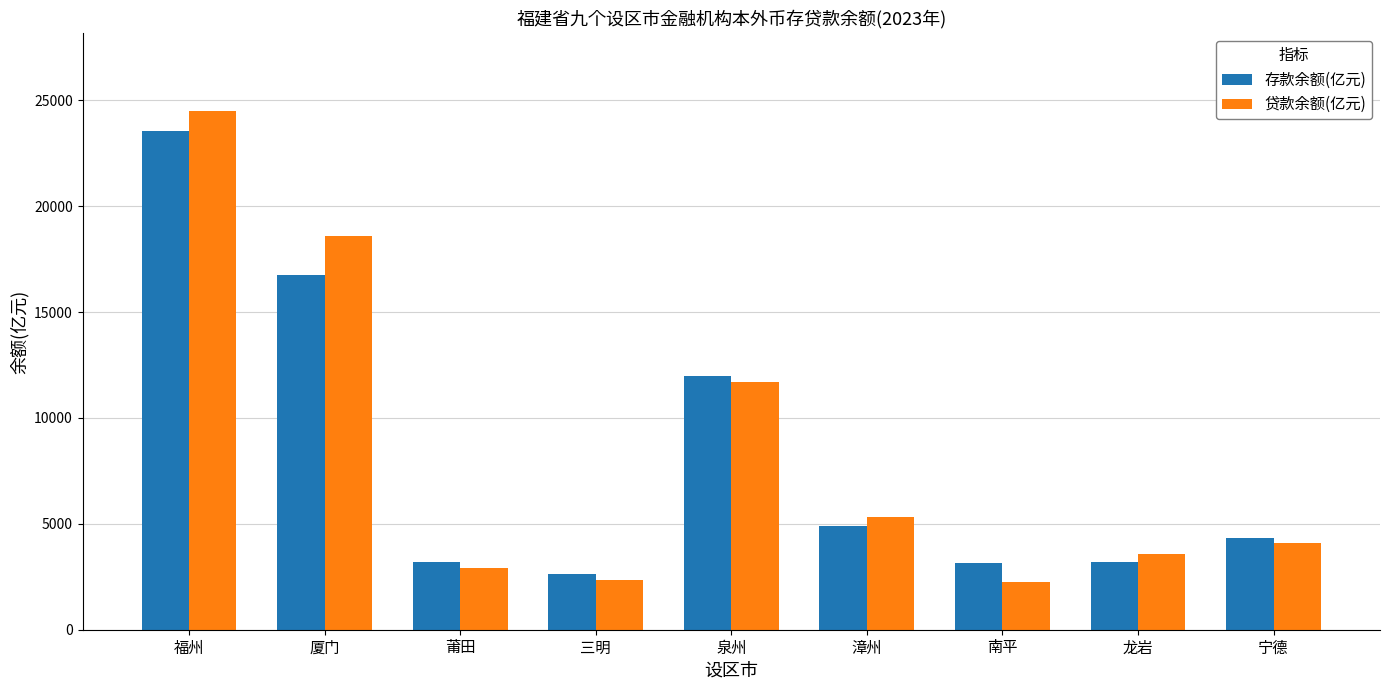

How many data points does each series have?

9